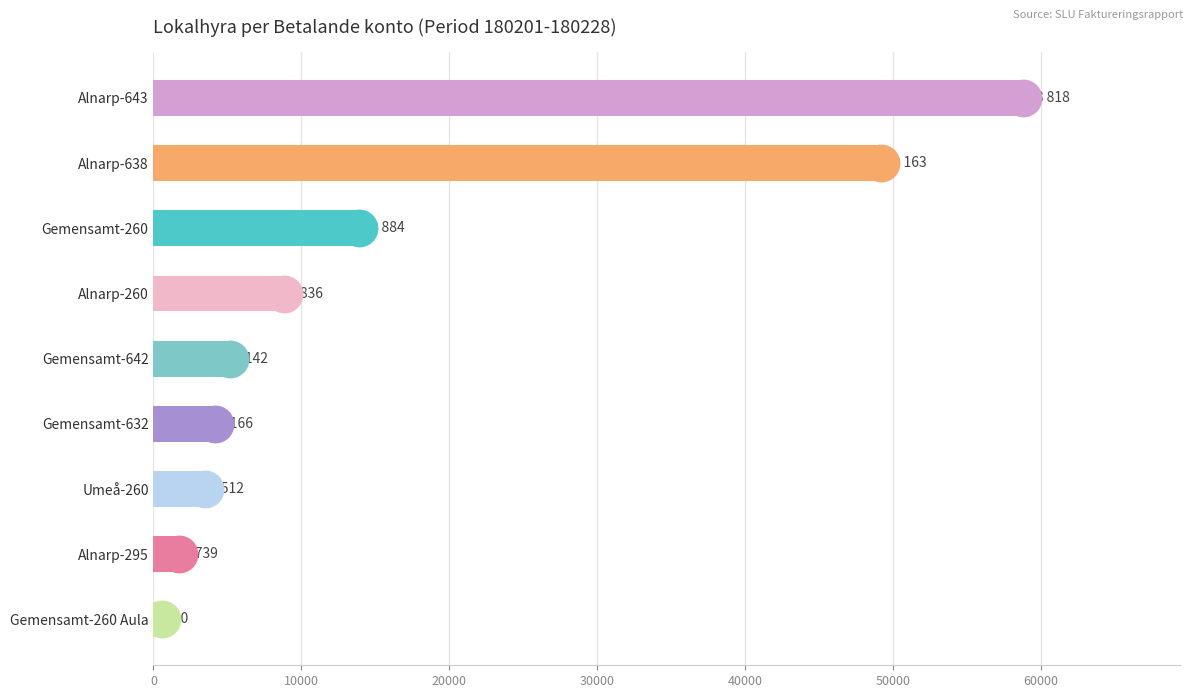

What is the minimum value shown in the chart?

550